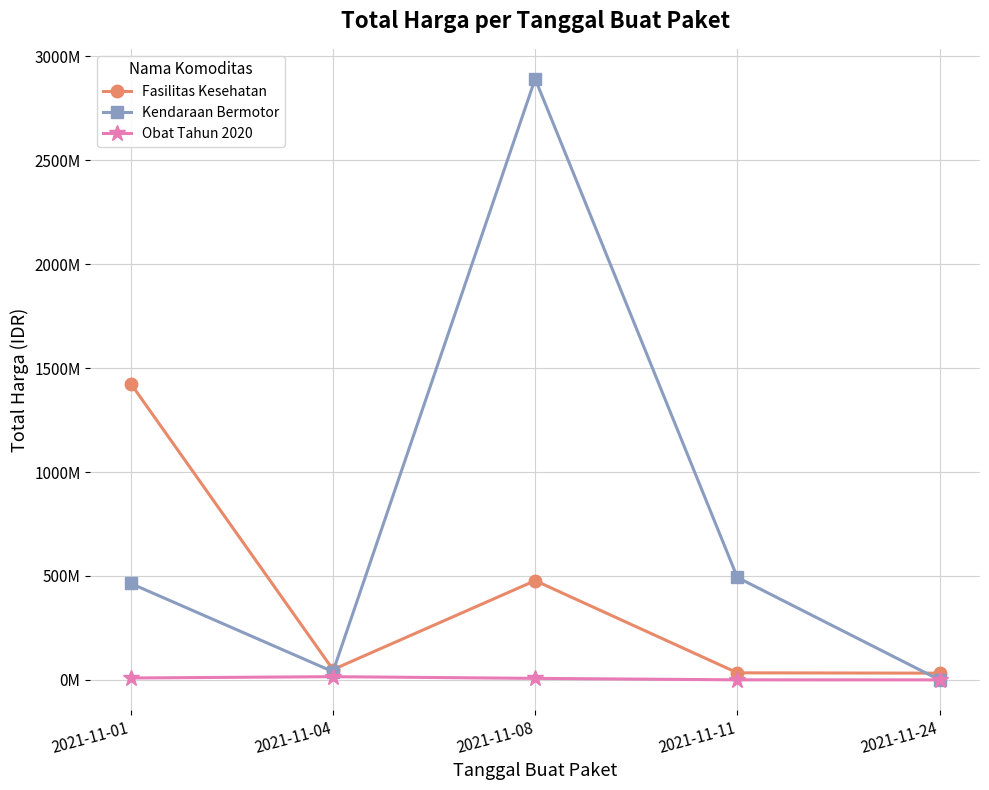

What is the value of the Fasilitas Kesehatan point at the 1st from the left?

1425867900